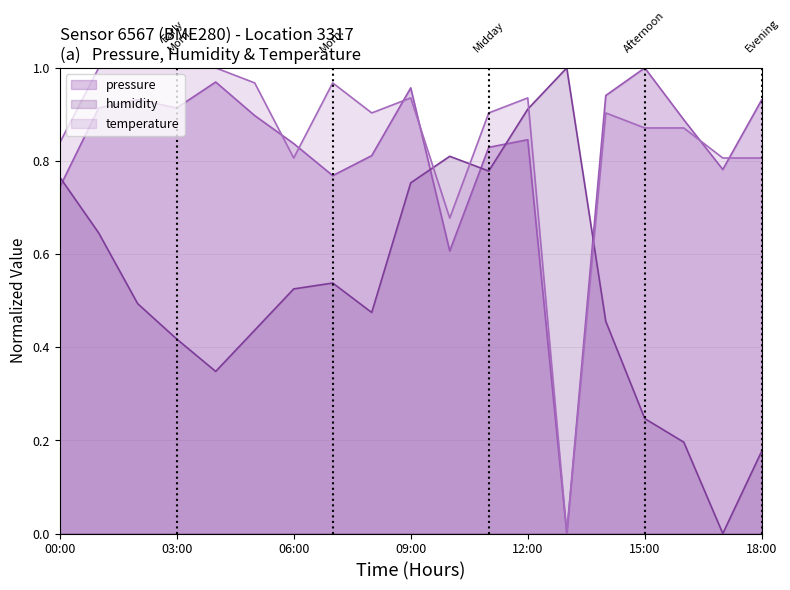

Reading right to left, list all the values displayed in this chart.

pressure: 0.9	0.8	0.9	1.0	0.9	0.0	0.8	0.8	0.6	1.0	0.8	0.8	0.8	0.9	1.0	0.9	0.9	0.9	0.7
humidity: 0.2	0.0	0.2	0.2	0.5	1.0	0.9	0.8	0.8	0.8	0.5	0.5	0.5	0.4	0.3	0.4	0.5	0.6	0.8
temperature: 0.8	0.8	0.9	0.9	0.9	0.0	0.9	0.9	0.7	0.9	0.9	1.0	0.8	1.0	1.0	1.0	1.0	1.0	0.8